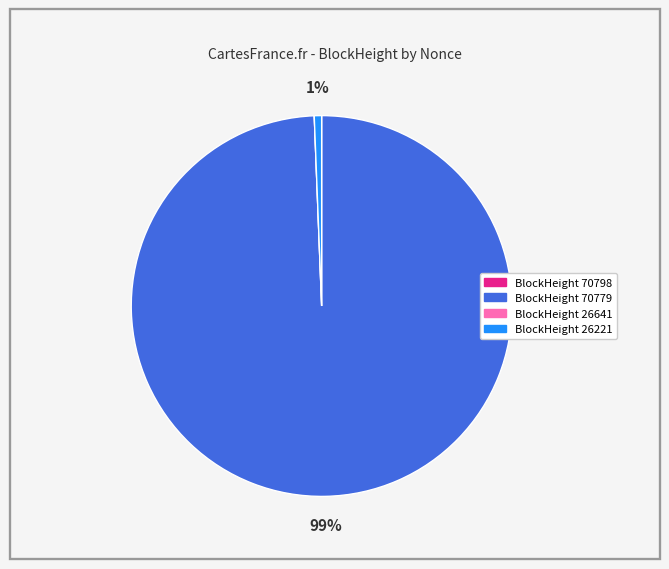

To the nearest percent, what is the difference between the largest and smallest slice percentages?

99%